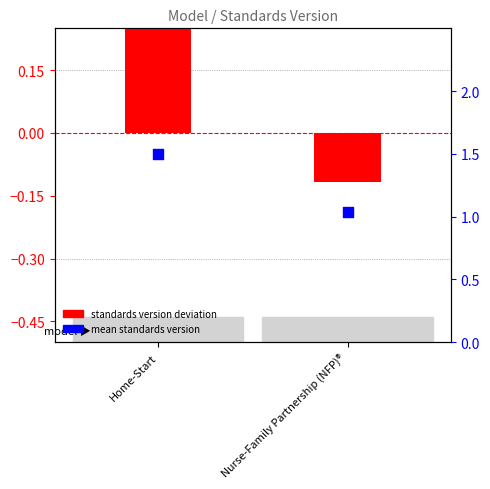

At which category is the sum across all series the highest?

Home-Start